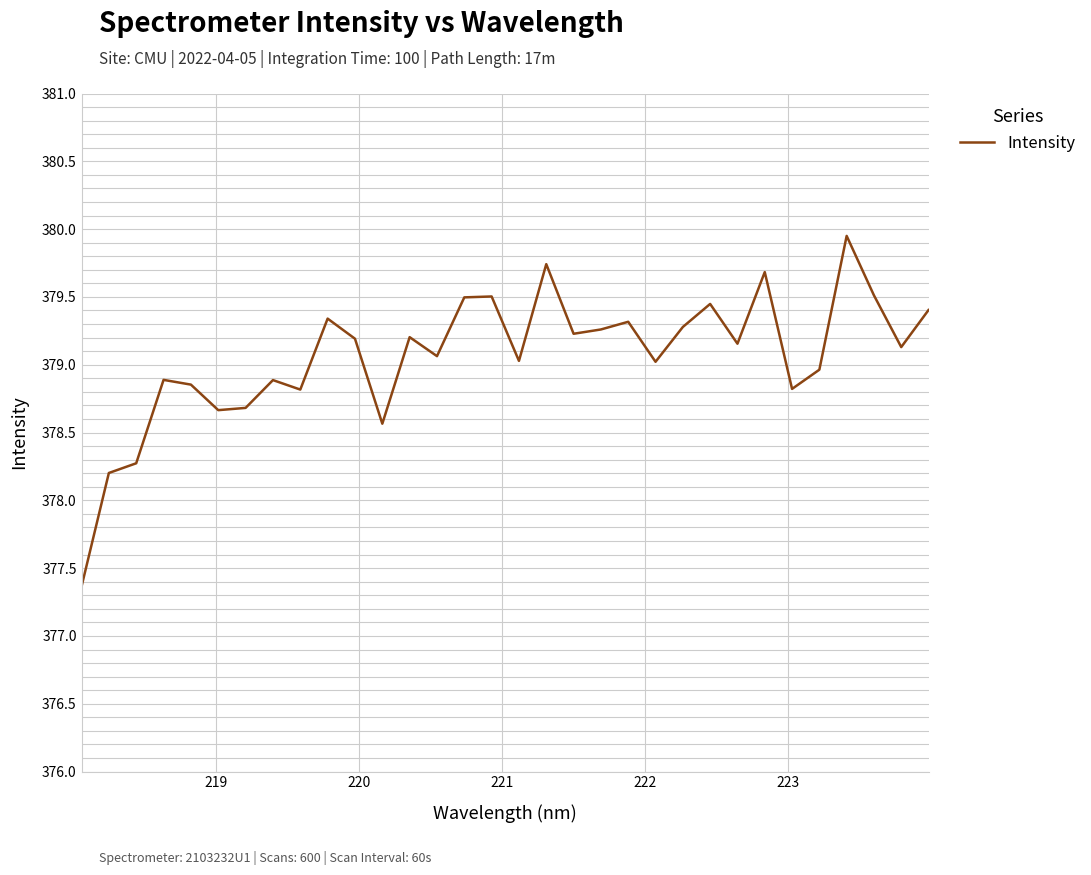

What is the minimum value shown in the chart?

377.4